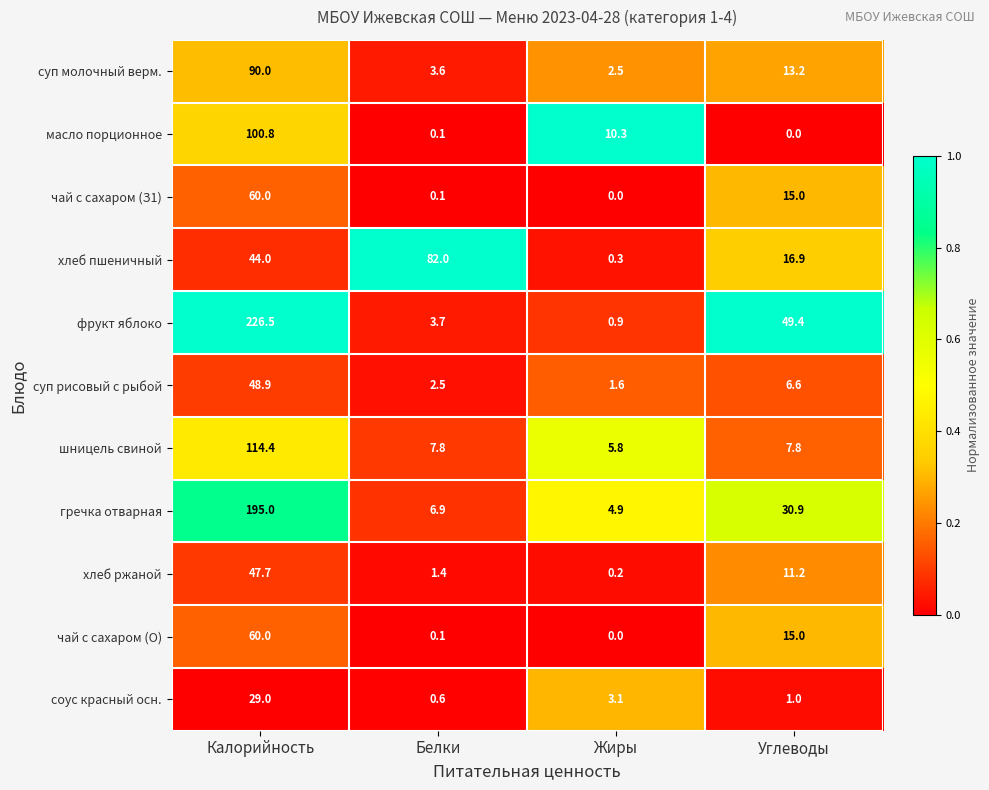

What is the difference between the maximum and minimum values in the гречка отварная series?

190.1